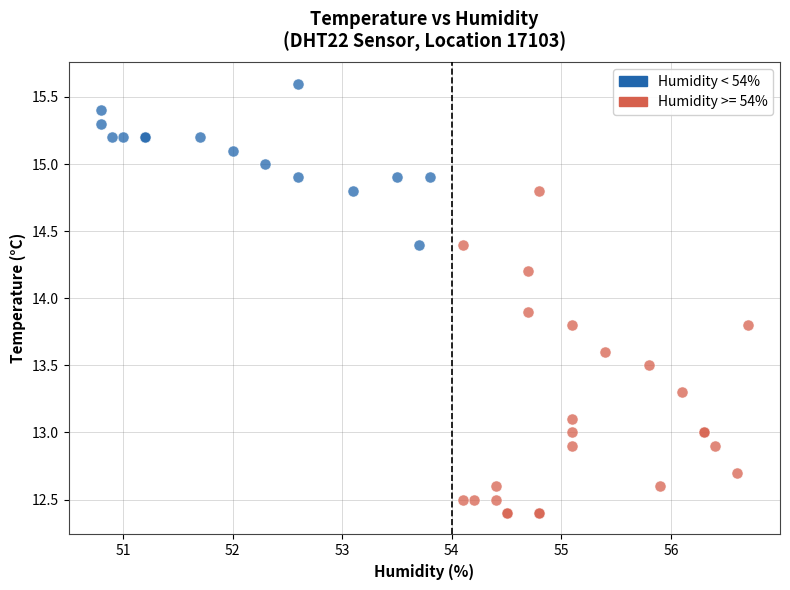

Which series contains the highest Y value?

Humidity < 54%